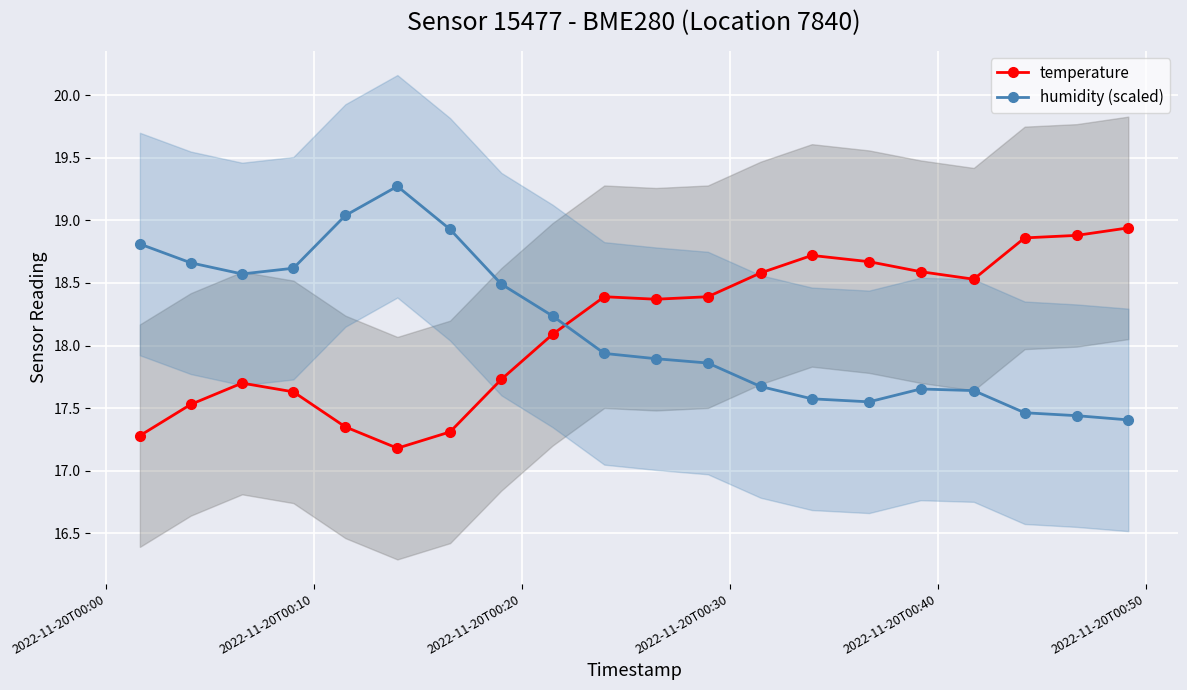

How many series are shown in this chart?

2